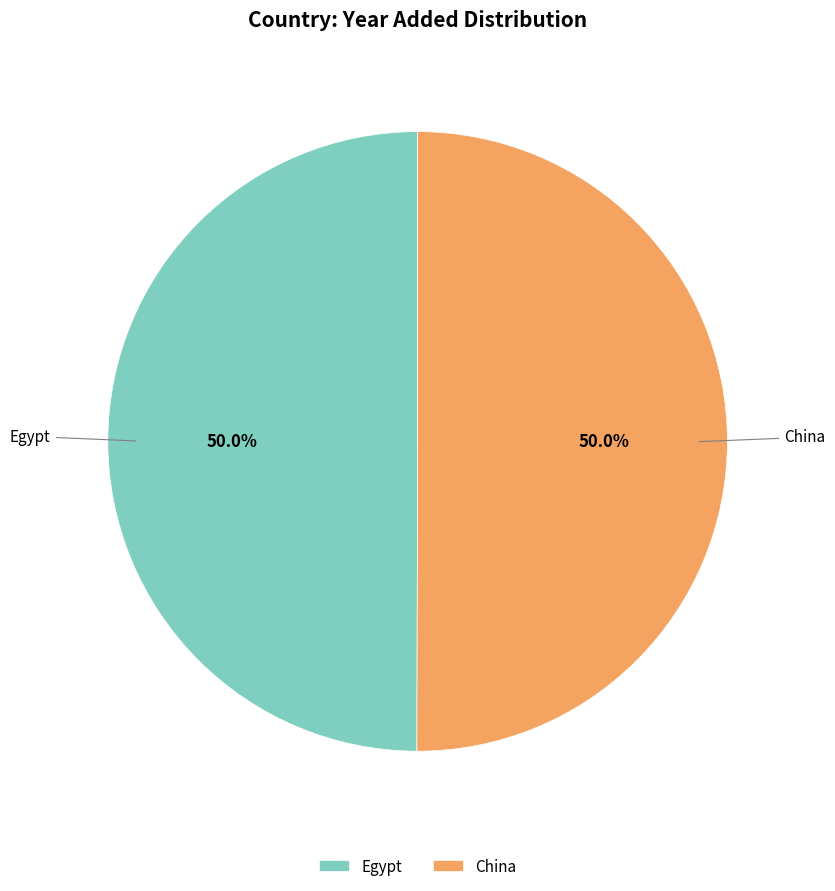

Approximately how many times larger is the value at Egypt compared to China?

1.0